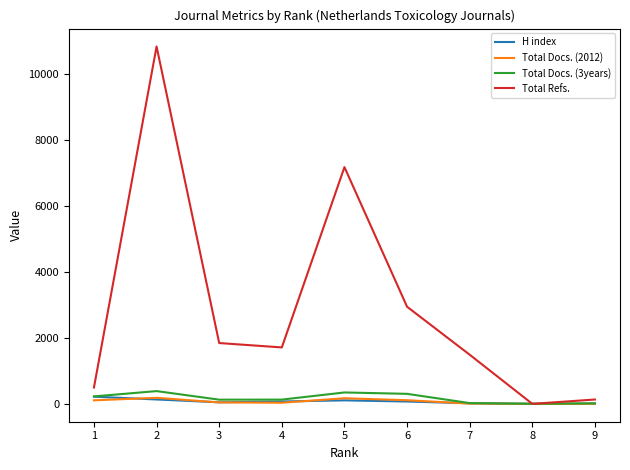

Is the value of Total Refs. at 4 greater than the value of Total Docs. (3years) at 4?

Yes